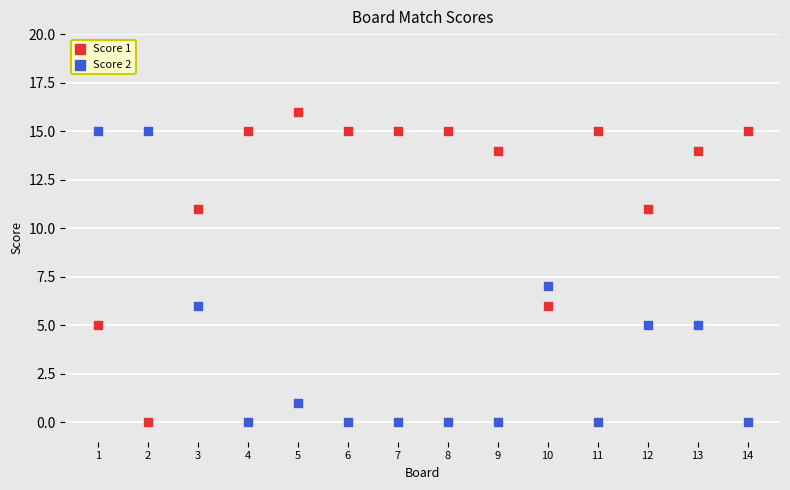

Across all data points, what is the range of Y values (max minus min)?

16